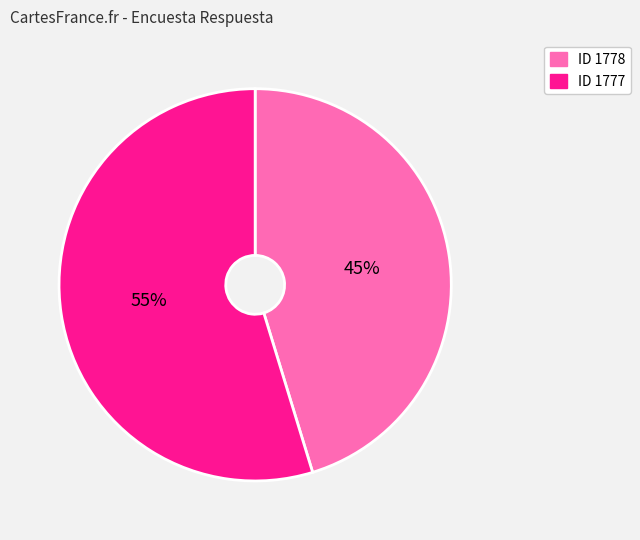

Is there any slice that represents more than half of the pie?

Yes